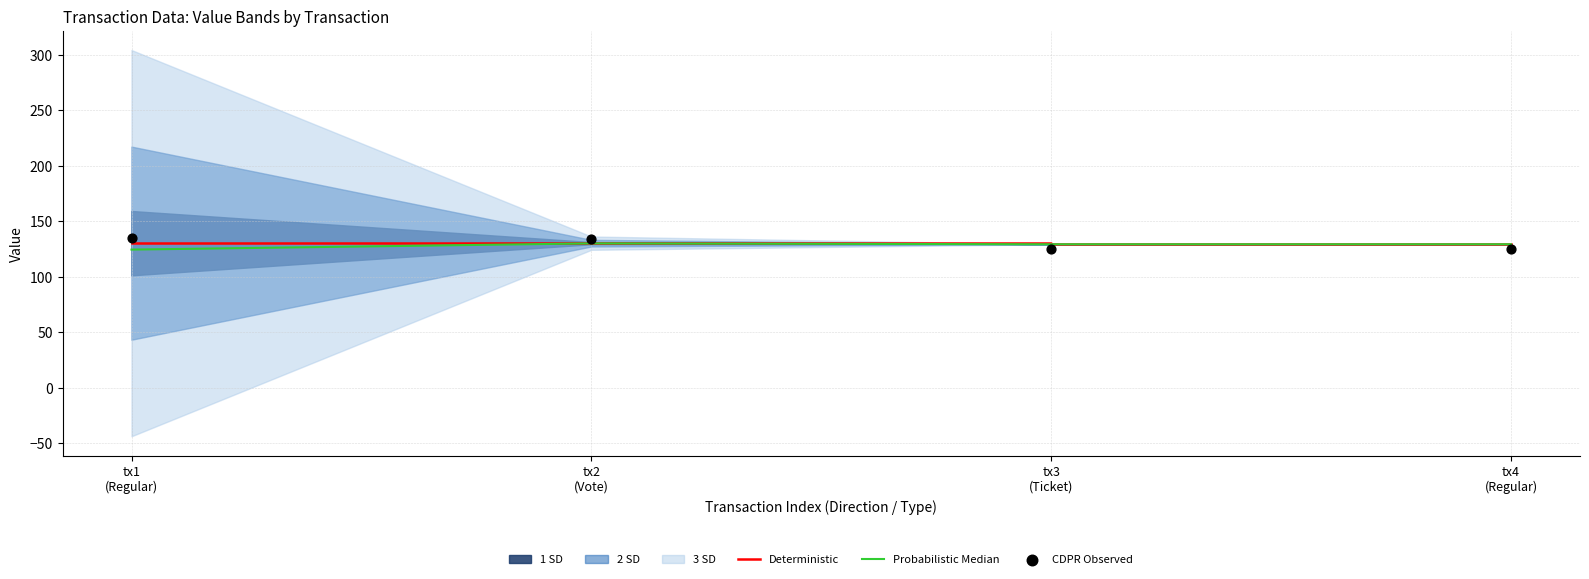

What is the maximum value for Deterministic?

130.1